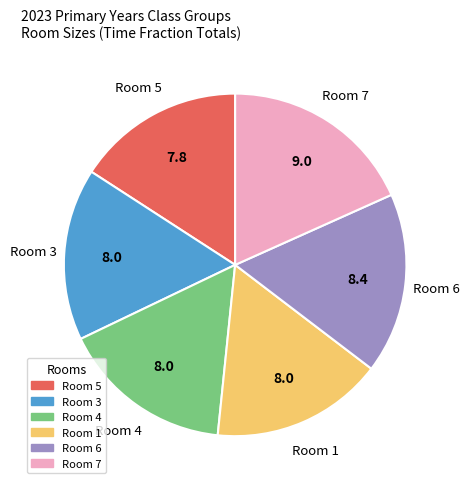

Approximately how many times larger is the value at Room 3 compared to Room 6?

1.0